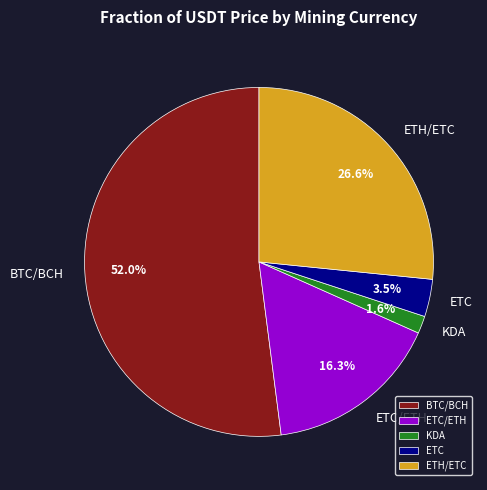

To the nearest percent, what percentage of the pie is BTC/BCH?

52%